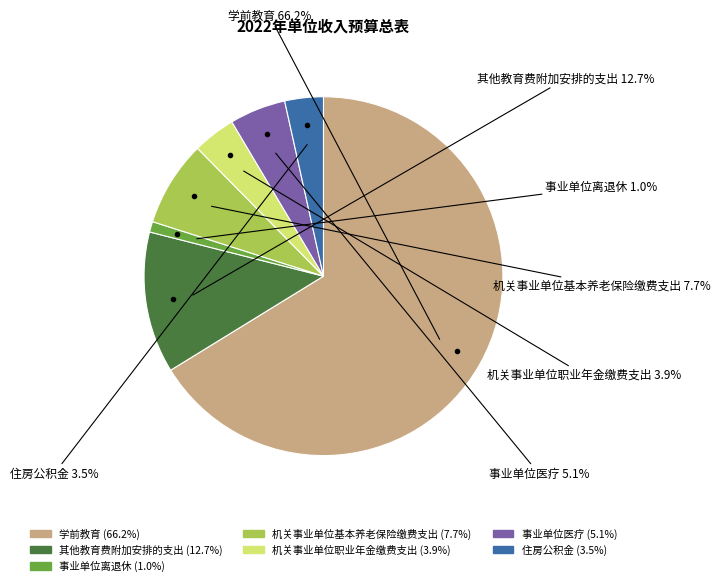

How many segments does this pie chart have?

7